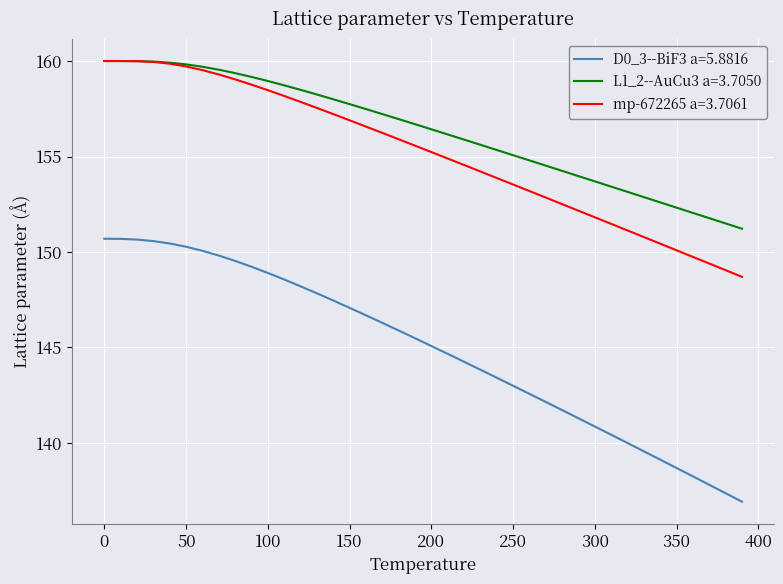

Which series has the largest total across all categories?

L1_2--AuCu3 a=3.7050